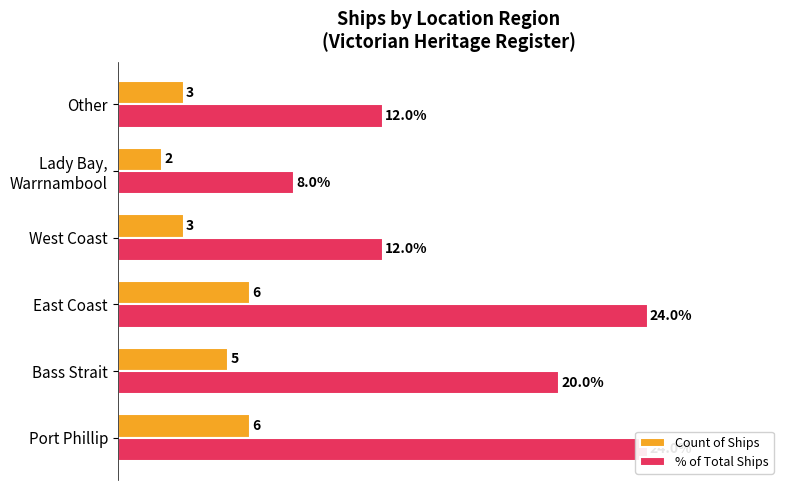

How many values in the % of Total Ships series exceed 20?

2